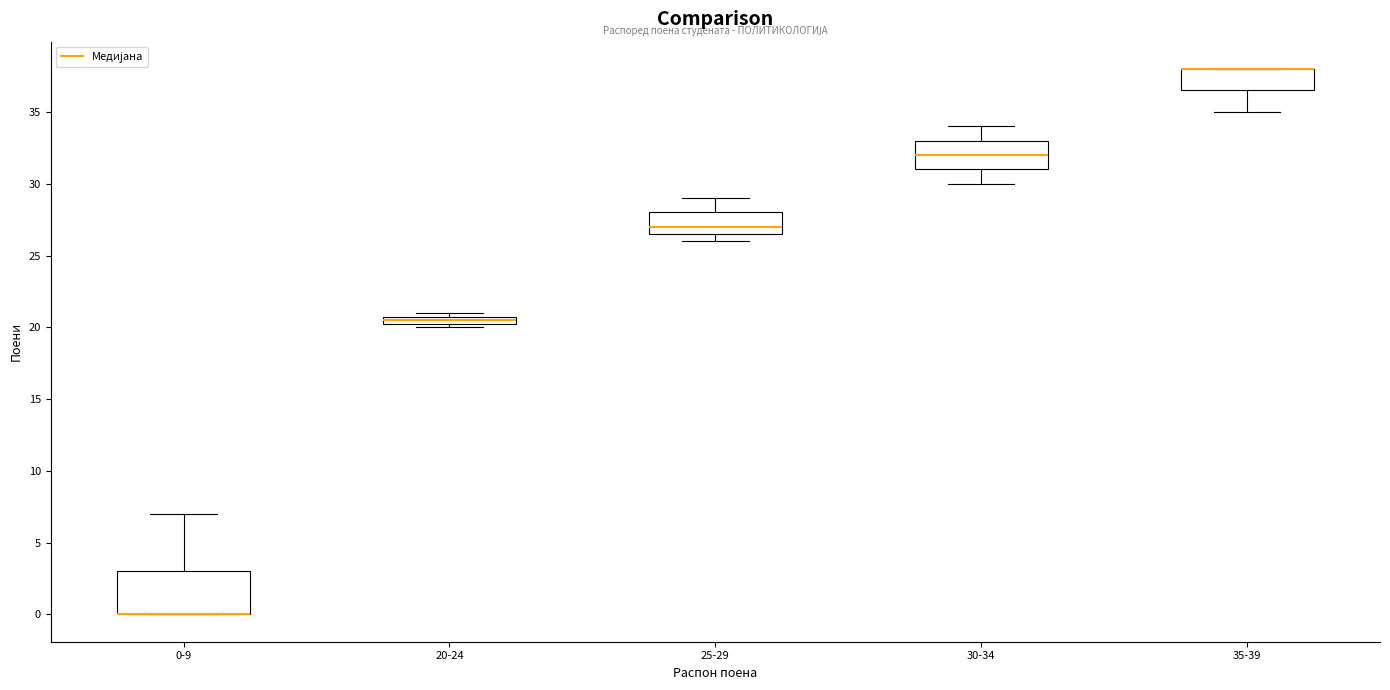

Where does the lower whisker of the box for 35-39 end on the y-axis? The values are not printed on the chart, so give them approximately, as read against the axis.

35.0